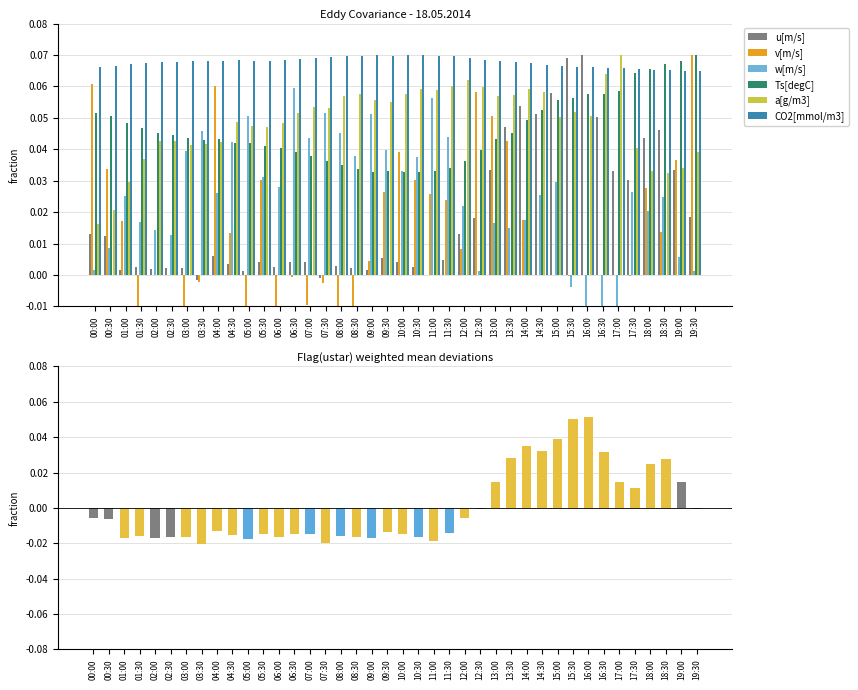

How many bars are there in total?

240